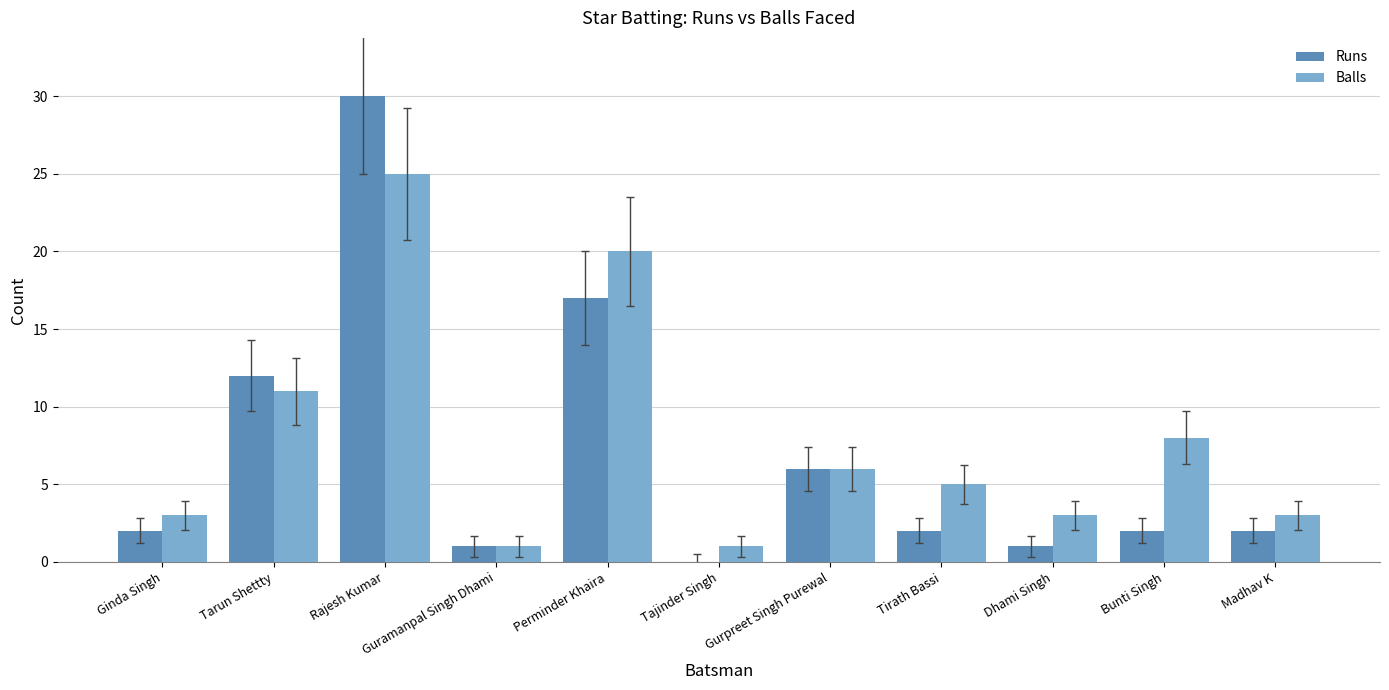

Where is Runs nearest to the value 15?

Perminder Khaira